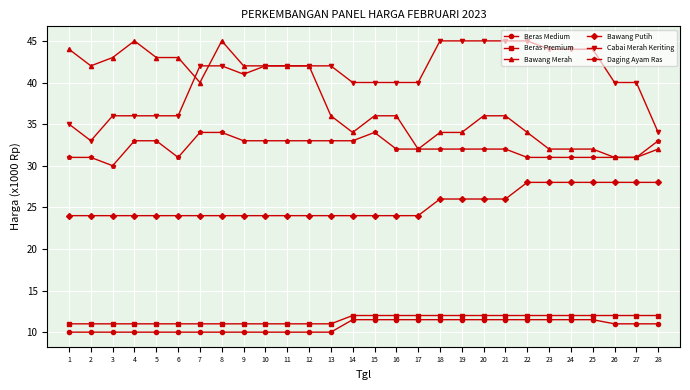

What is the difference between the highest and lowest values at 9?

32.0